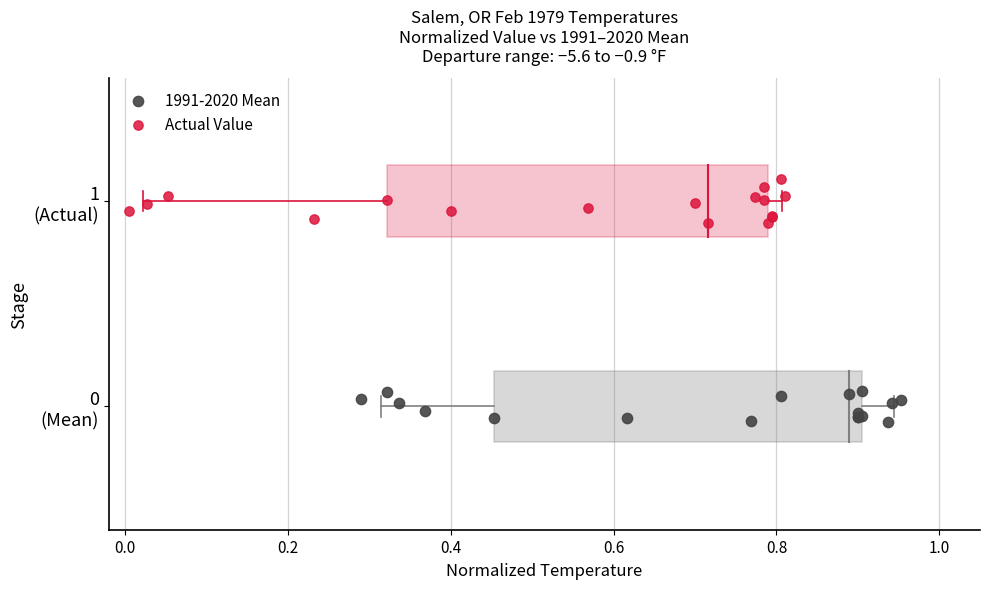

What are all the series names shown in the legend?

1991-2020 Mean, Actual Value